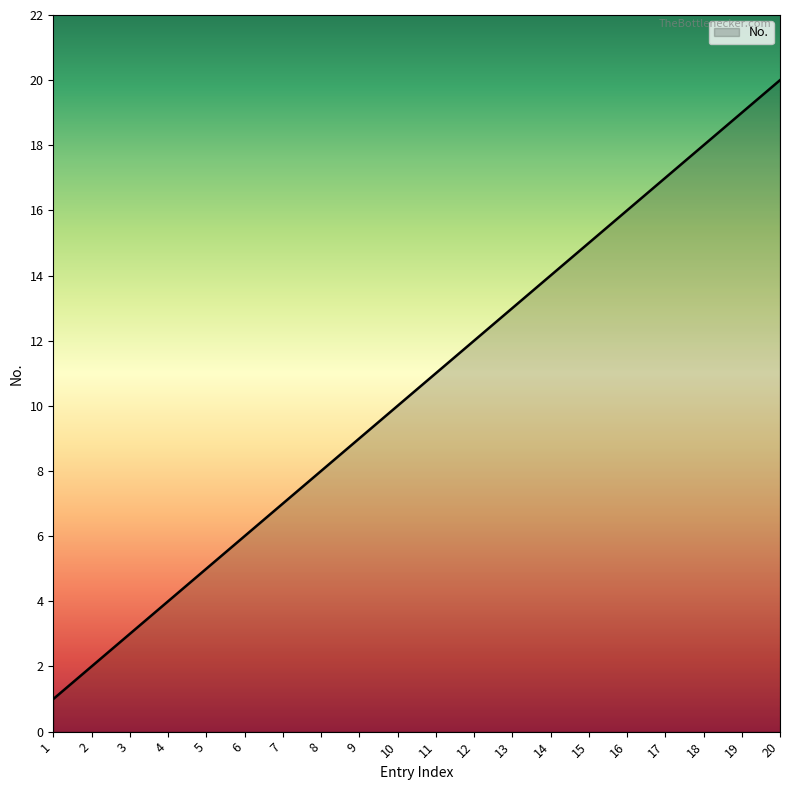

What is the ratio of the value at 4 to the value at 11?

0.4